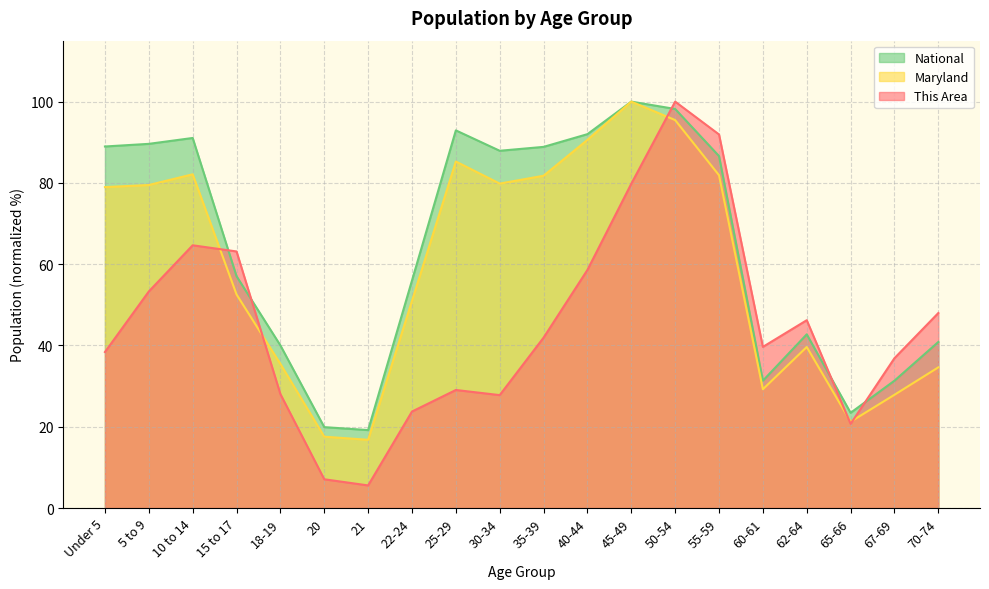

What is the sum of all Maryland values?

1181.2